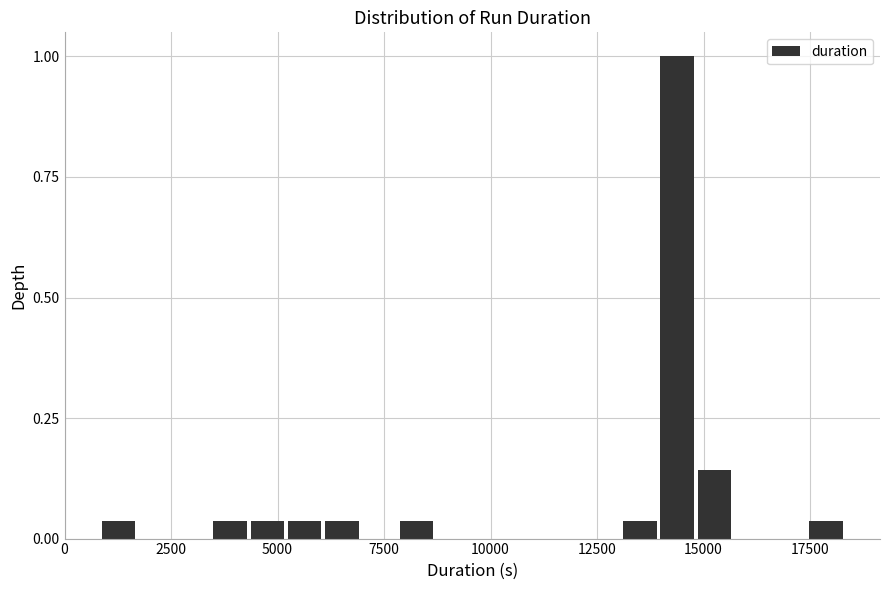

Around what value on the x-axis is the tallest bar? Give the approximate position of its centre, as read against the axis.

14500